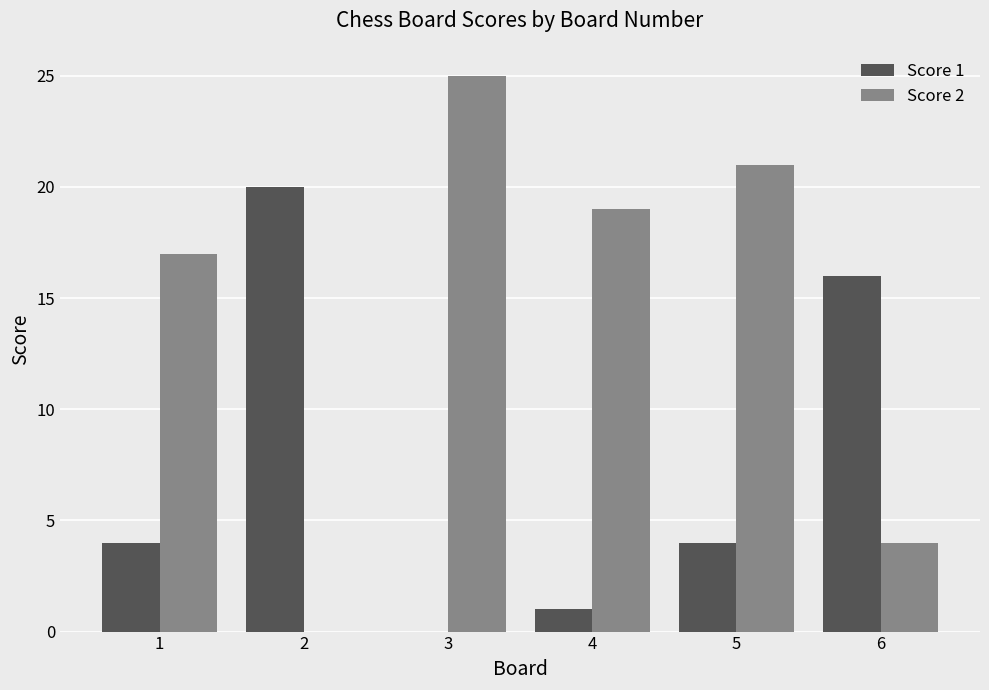

The value of Score 2 at 3 is 25. True or false?

True